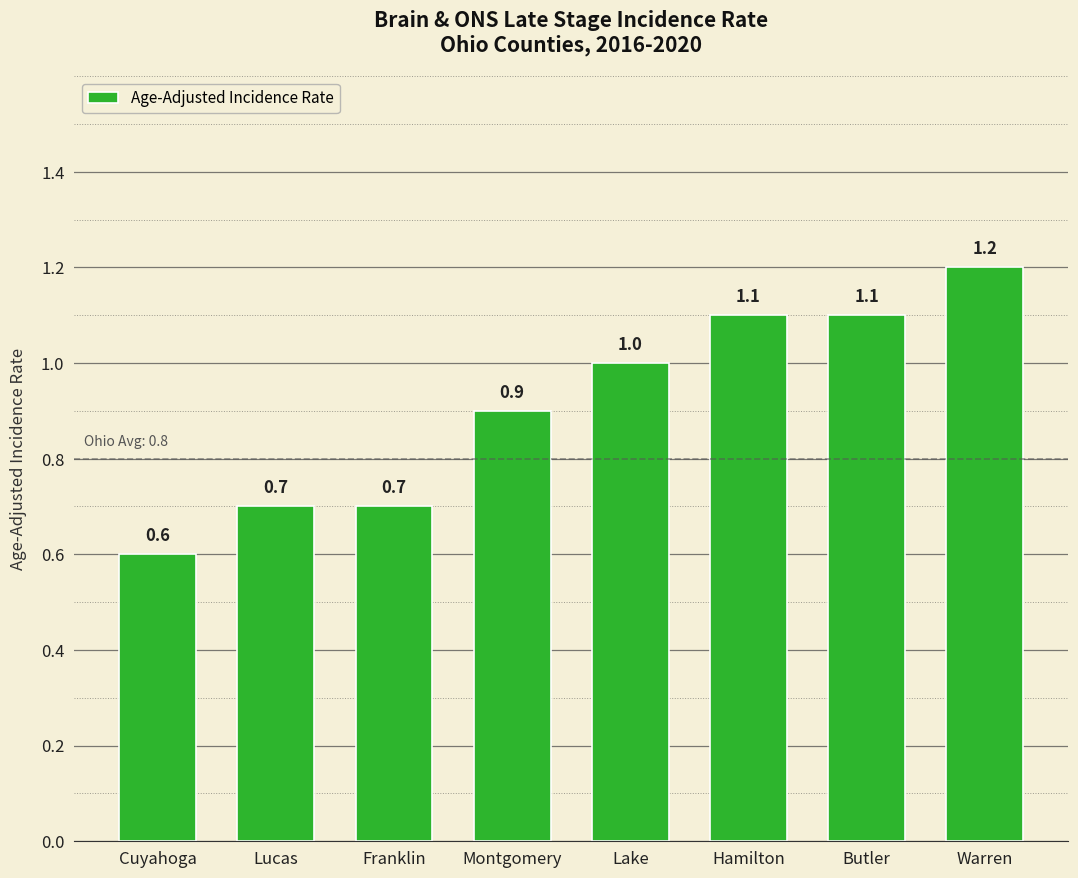

How many values are below 1?

4